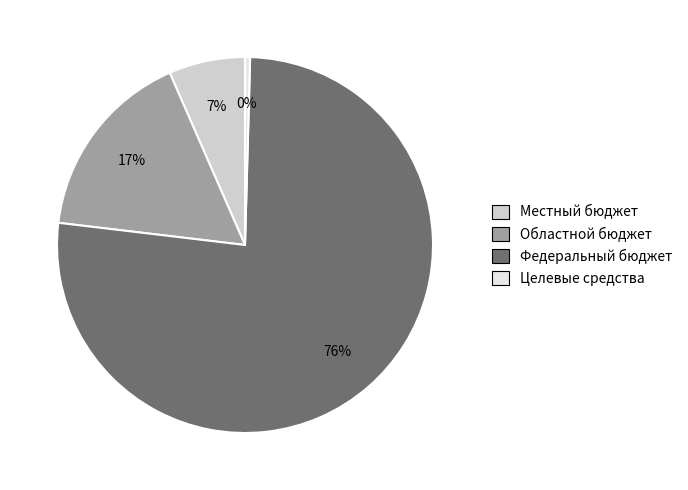

What is the smallest slice in the pie chart?

Целевые средства